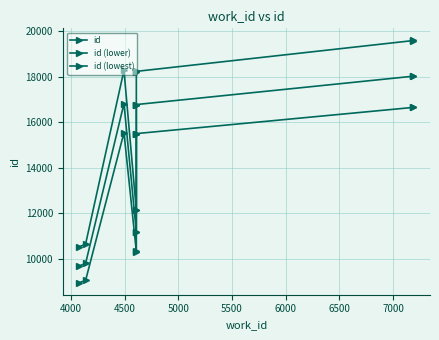

How many data points in id (lowest) are less than 15491?

5